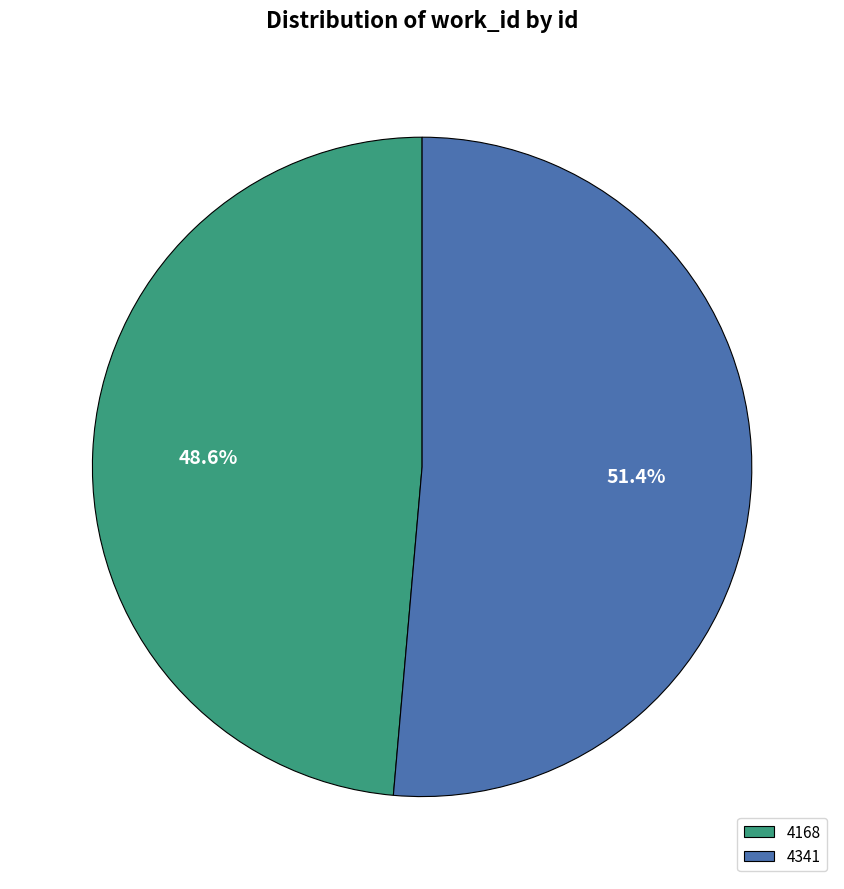

The 4168 slice represents 35% of the pie. True or false?

False